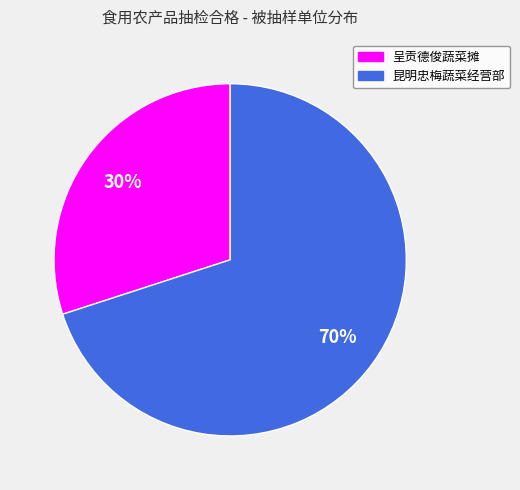

Is the sum of 呈贡德俊蔬菜摊 and 昆明忠梅蔬菜经营部 greater than half?

Yes